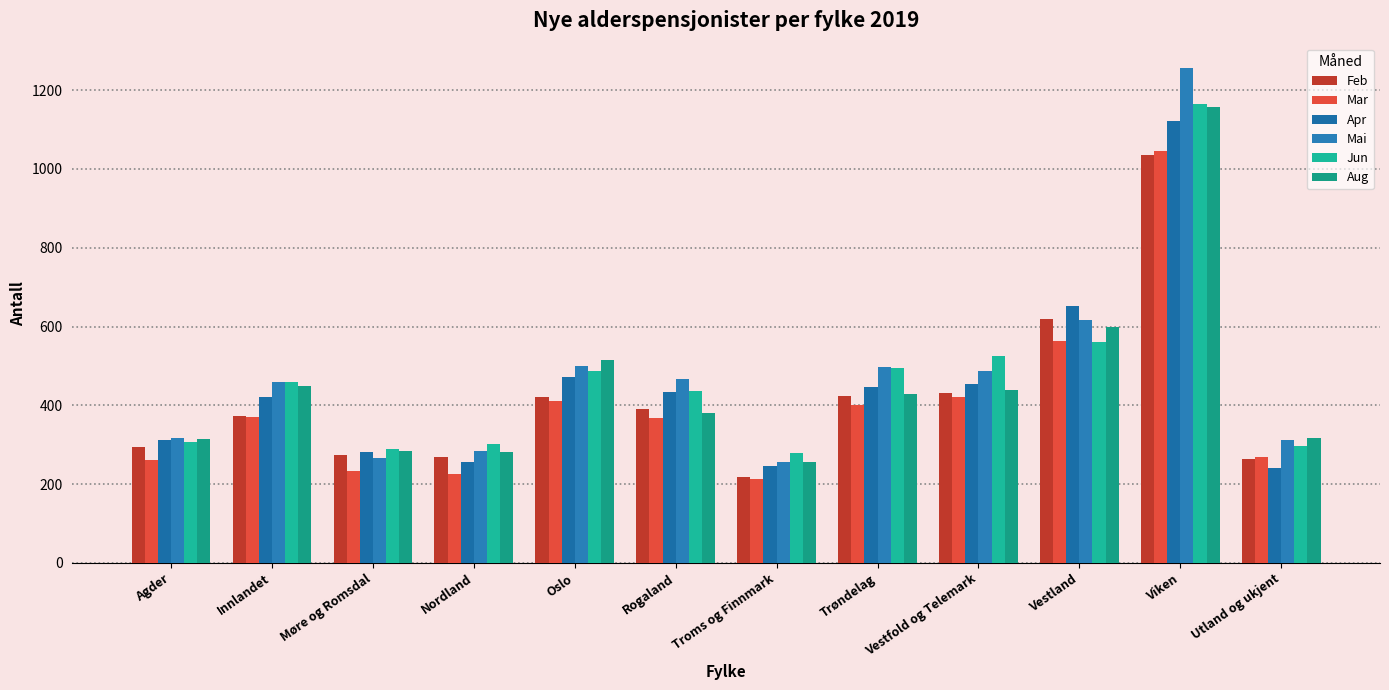

What is the label of the 3rd bar from the left?

Møre og Romsdal